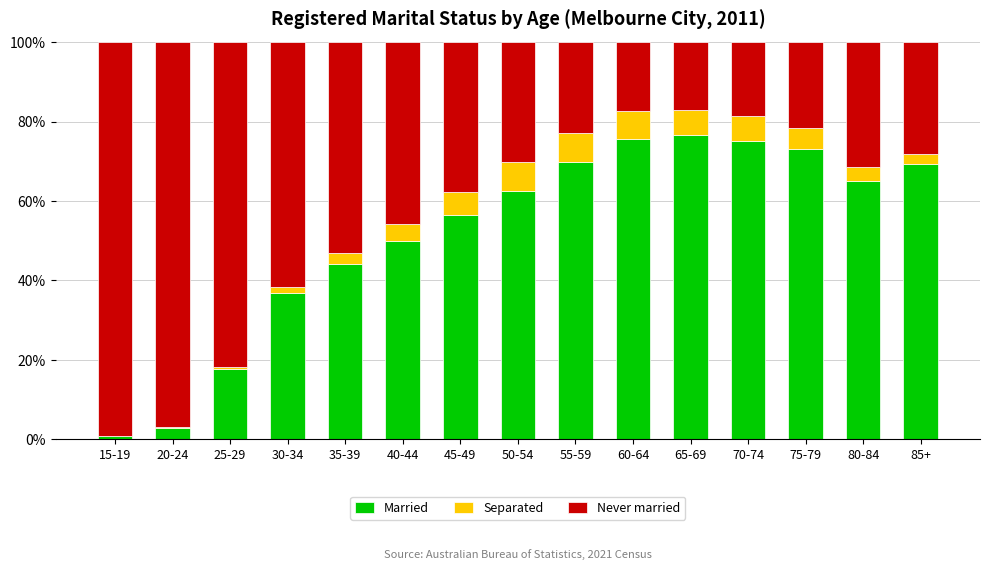

The value of Married at 70-74 is 75.0. True or false?

True